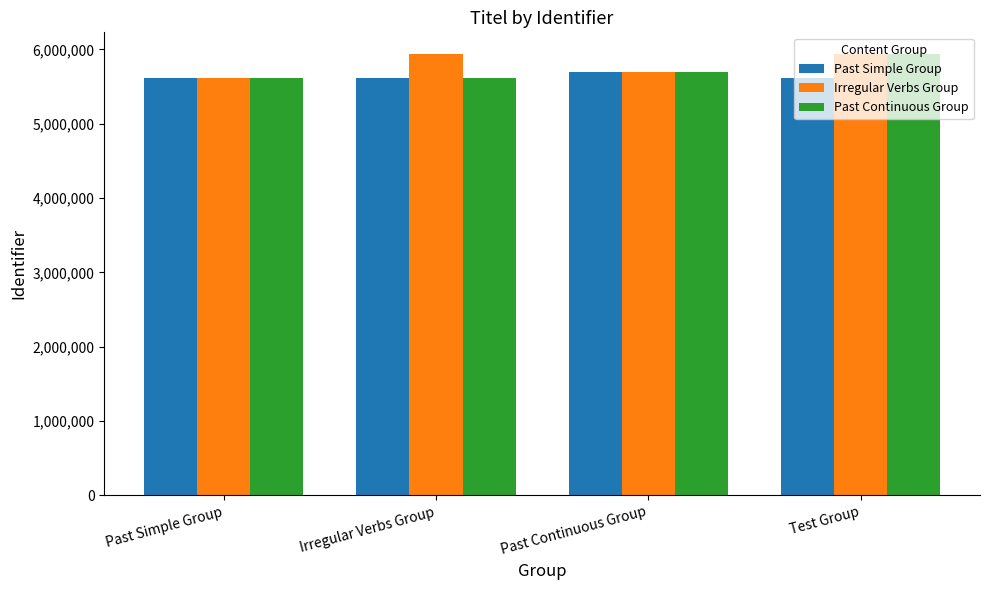

The Past Simple Group series shows 5701764 at Past Continuous Group. True or false?

True